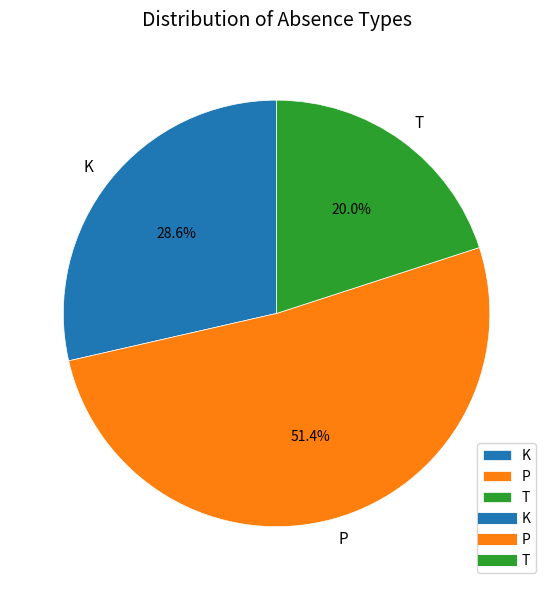

What is the ratio of the value at K to the value at T?

1.4